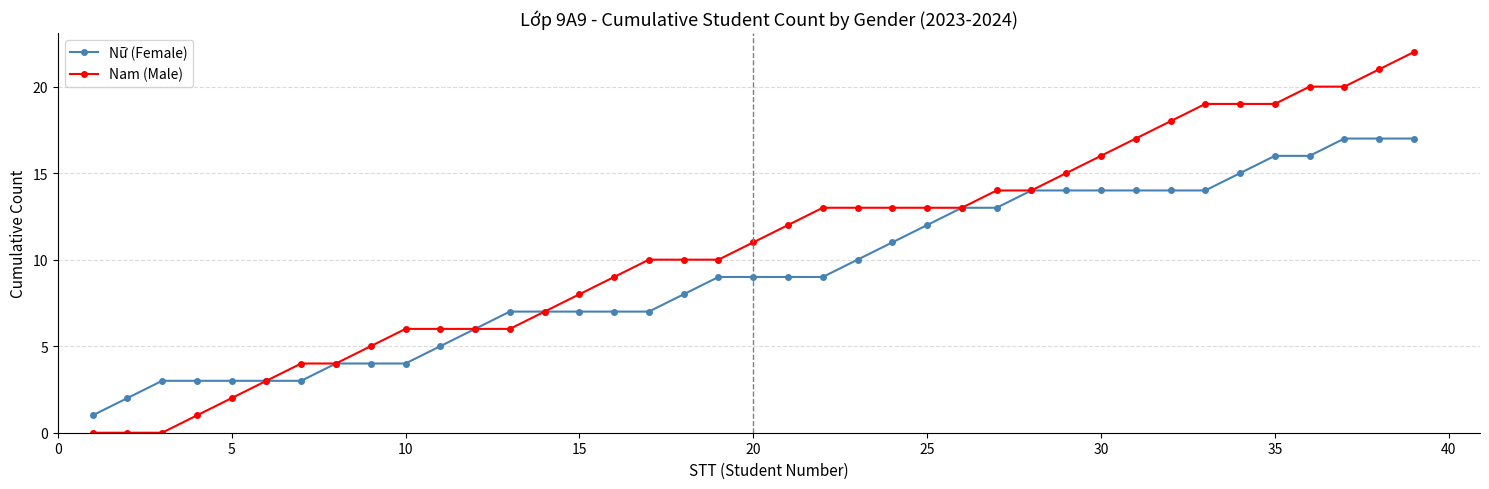

Which series has the largest total across all categories?

Nam (Male)